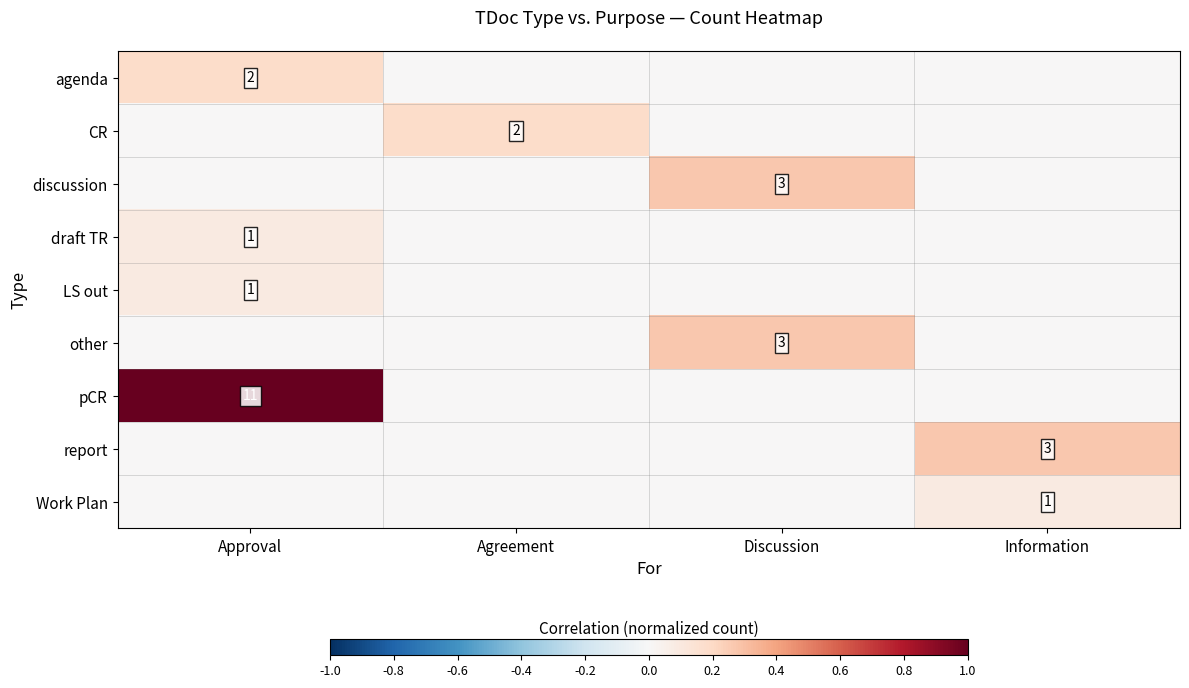

Is it true that agenda equals 2 at Approval?

True